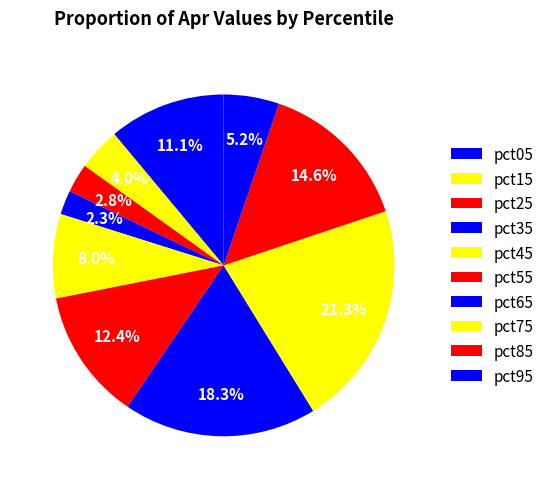

Does pct05 represent more than half of the total?

No